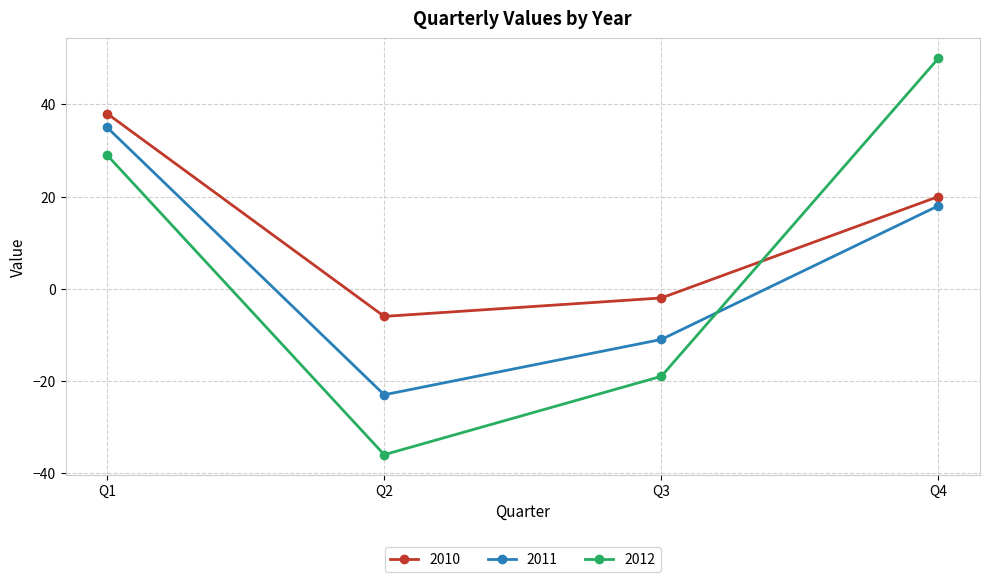

Which category has the lowest value in the 2011 series?

Q2